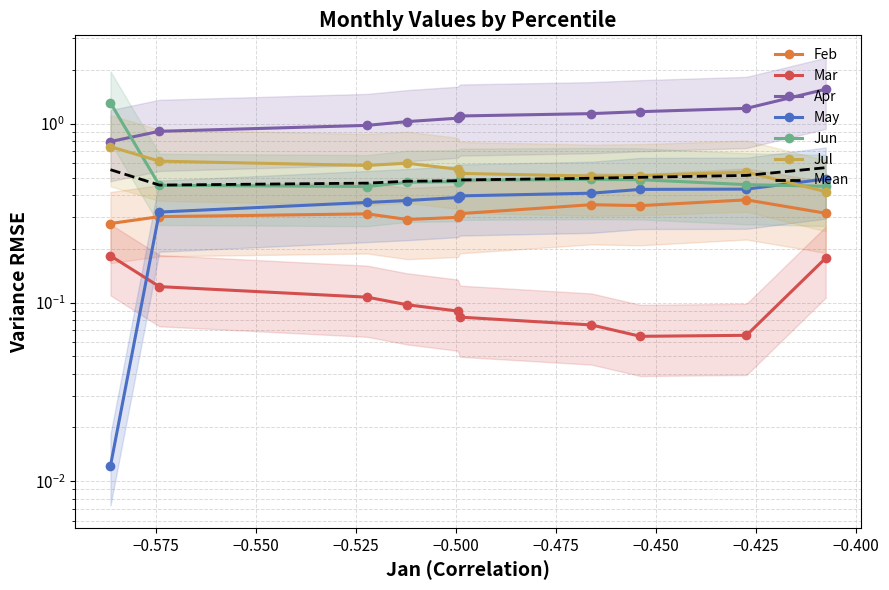

What is the maximum value for Jul?

0.7